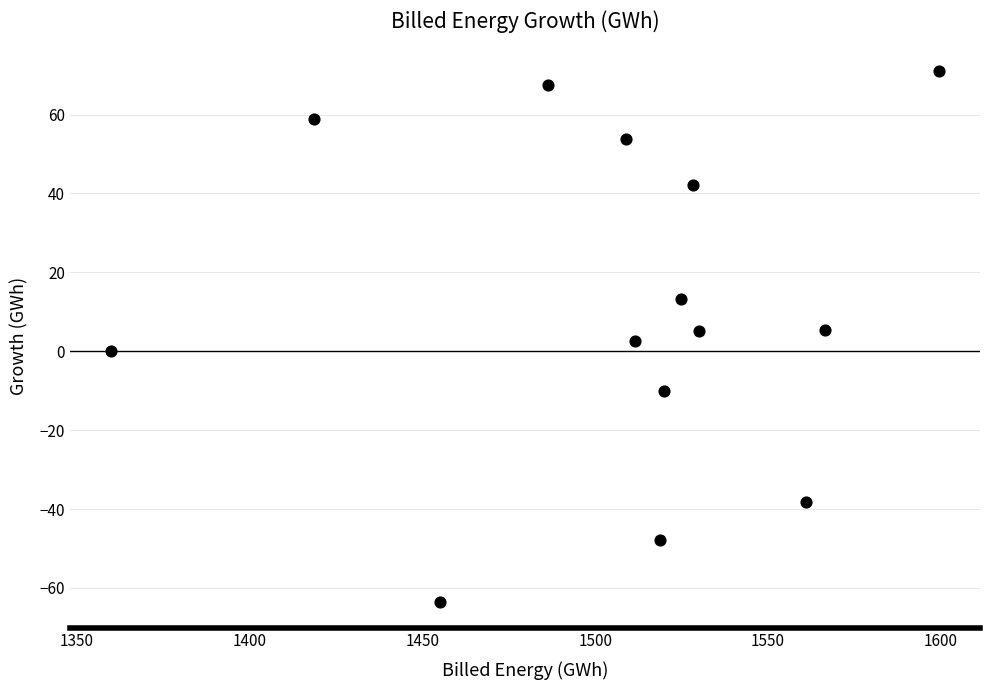

What is the range of Y values (max minus min)?

134.6